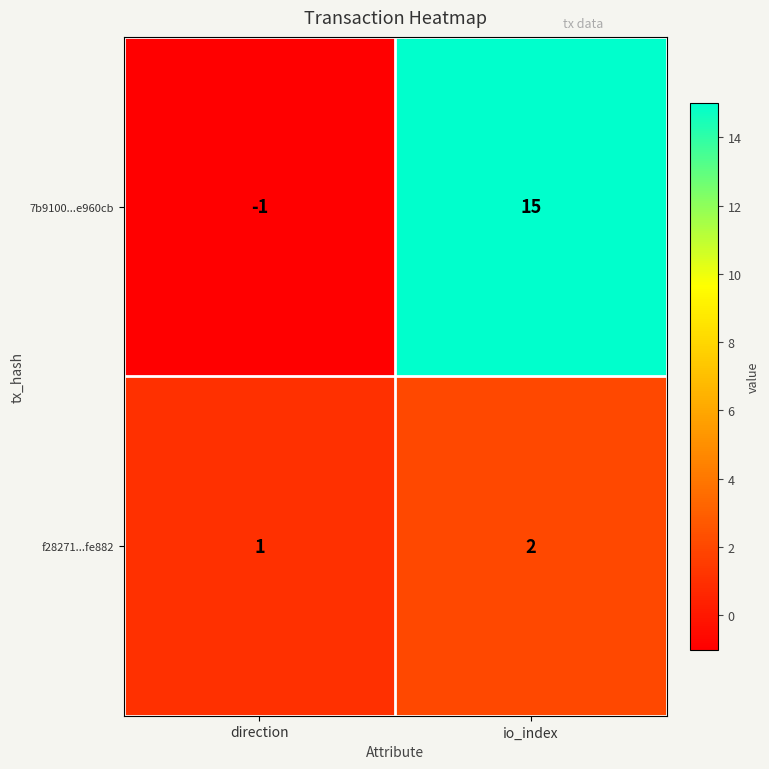

True or false: f28271...fe882 has a value of 1 at direction.

True